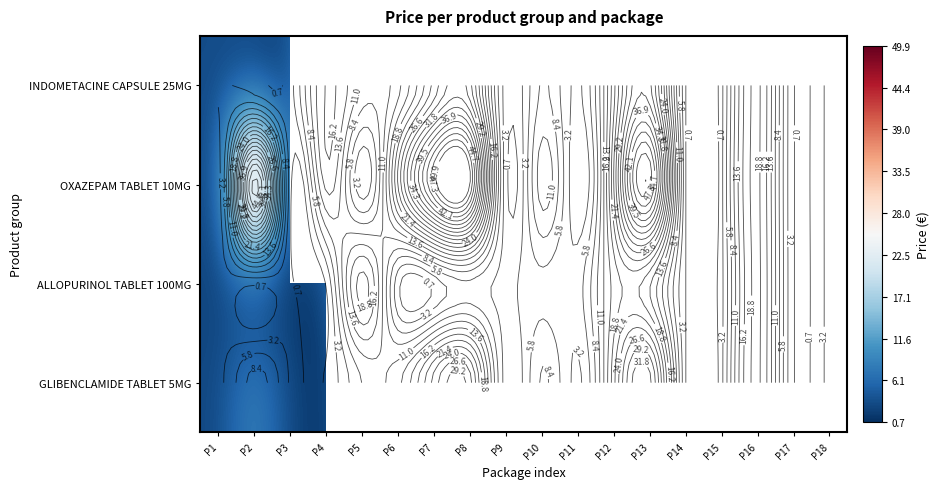

What is the maximum value for ALLOPURINOL TABLET 100MG?

19.9